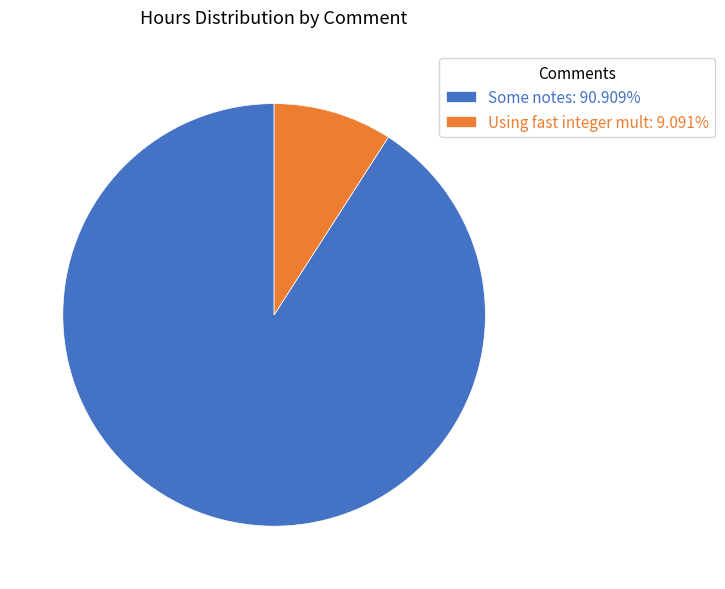

Does Some notes: 90.909% represent more than half of the total?

Yes